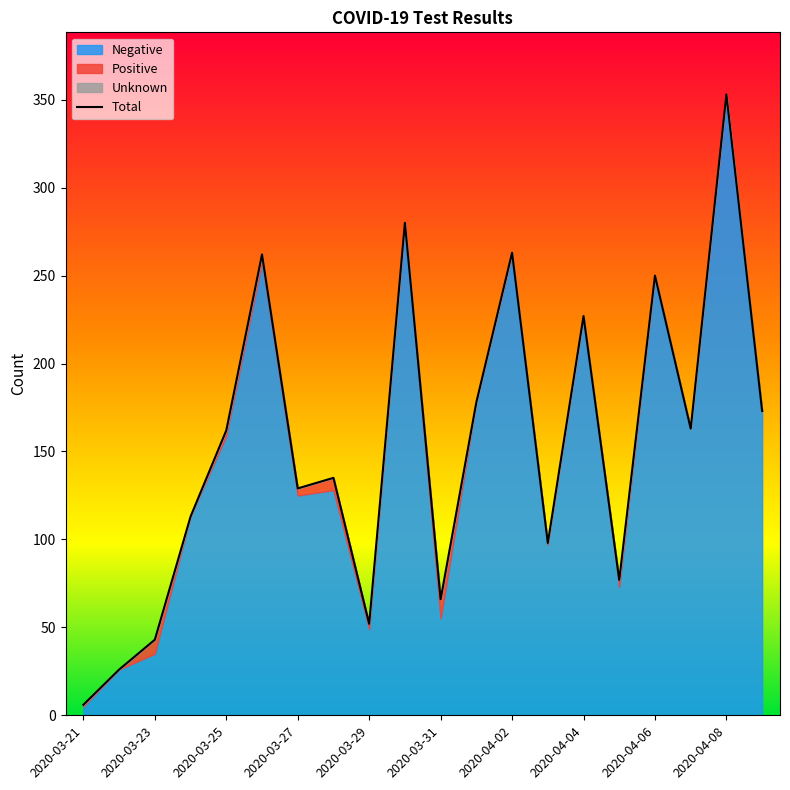

What is the sum of all values?

3056